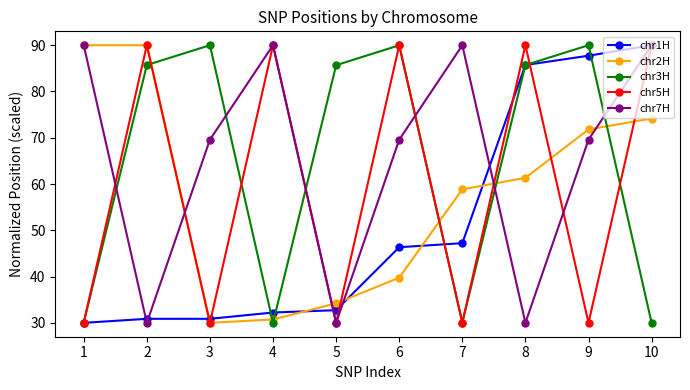

What is the sum of the chr7H values at 3 and 8?

99.6